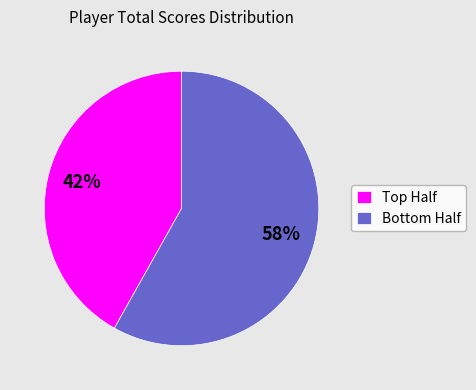

To the nearest percent, what is the difference between the largest and smallest slice percentages?

16%